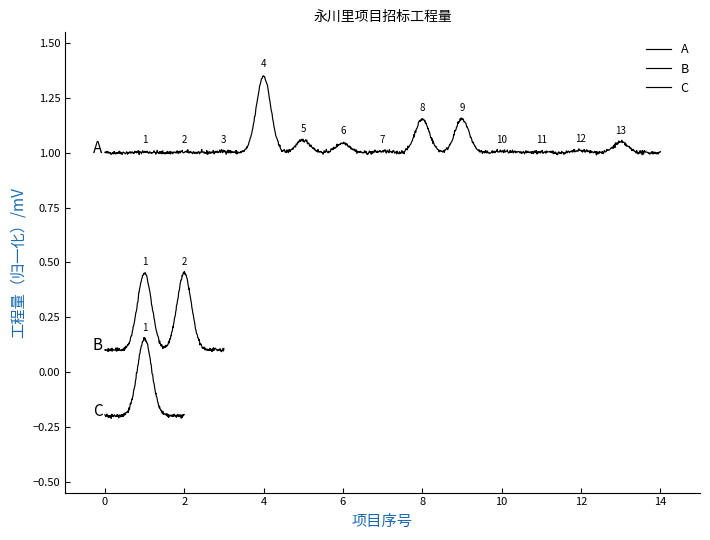

What are all the series names shown in the legend?

A, B, C